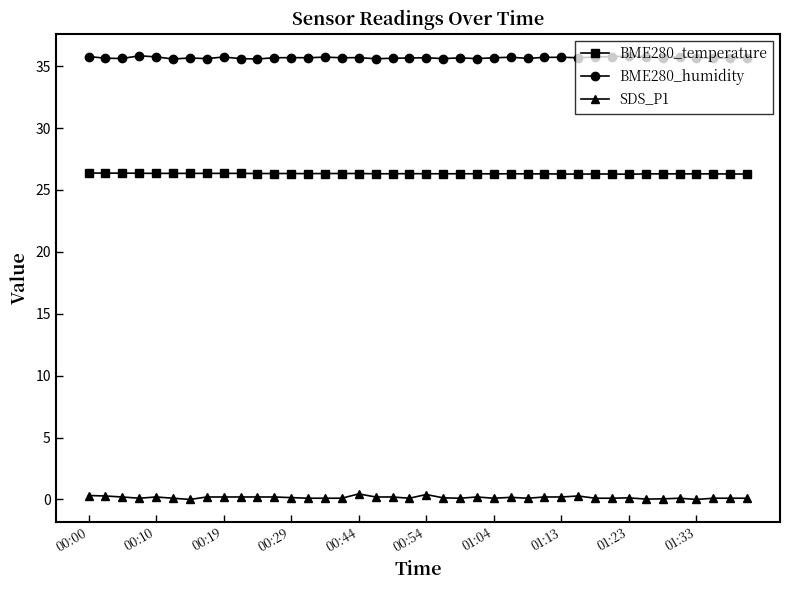

Which series has the largest total across all categories?

BME280_humidity